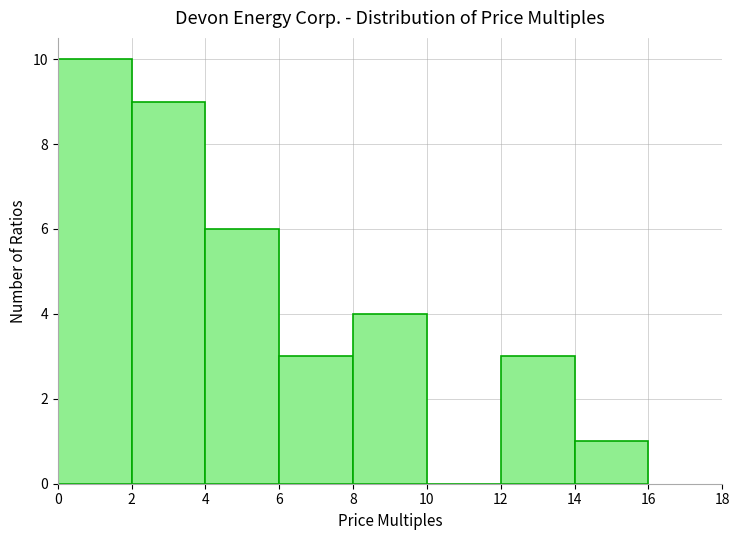

Reading left to right, transcribe this chart: for each bar, give the range it covers on the x-axis and its height. The values are not printed on the chart, so give them approximately, as read against the axis.

0 to 2: 10
2 to 4: 9
4 to 6: 6
6 to 8: 3
8 to 10: 4
10 to 12: 0
12 to 14: 3
14 to 16: 1